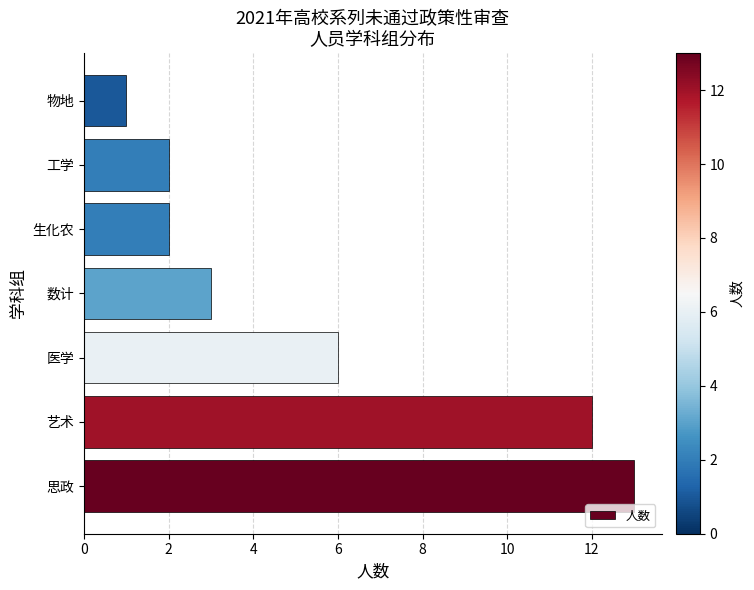

The chart shows a value of 3 at 工学. True or false?

False